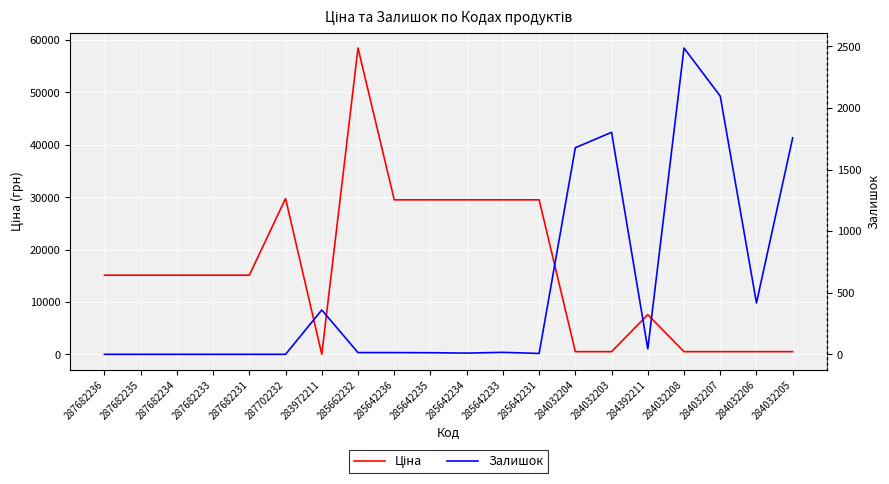

At which label does Ціна first exceed 15120?

287702232